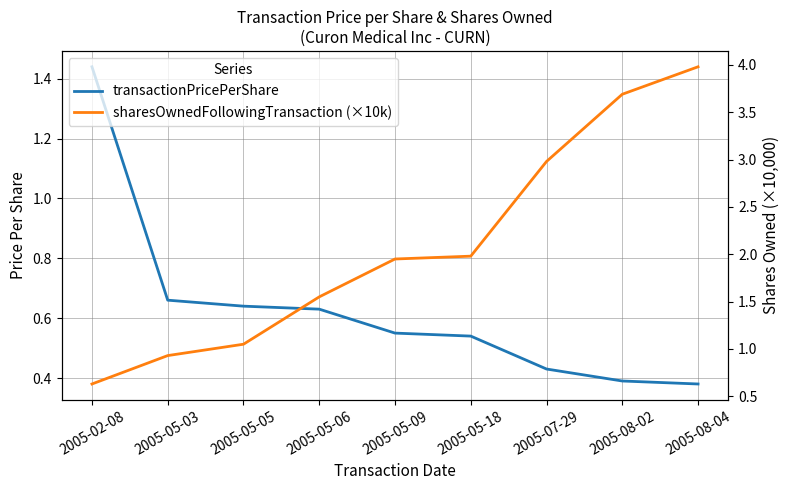

Is it true that sharesOwnedFollowingTransaction (×10k) equals 1.9 at 2005-05-09?

True